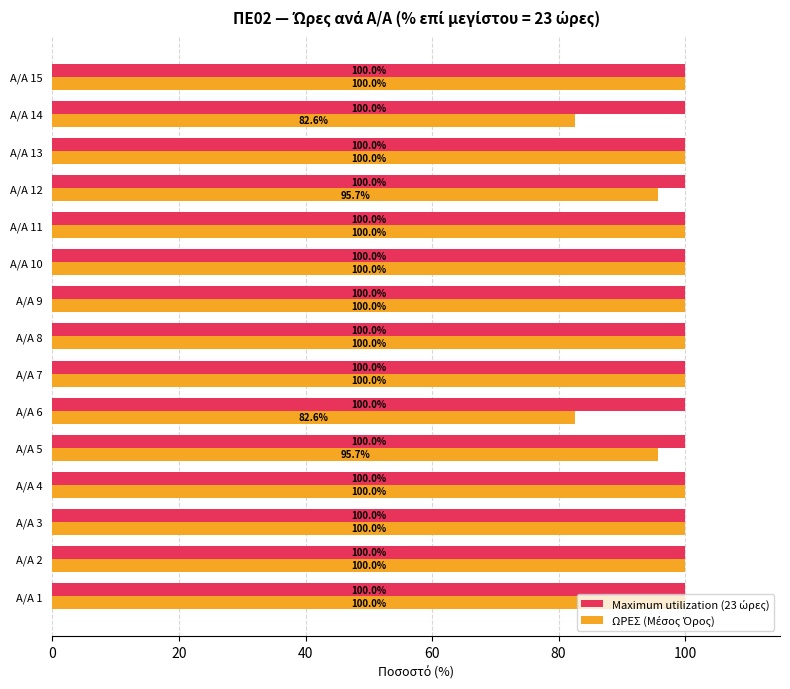

What is the difference between the highest and lowest values at Α/Α 14?

17.4